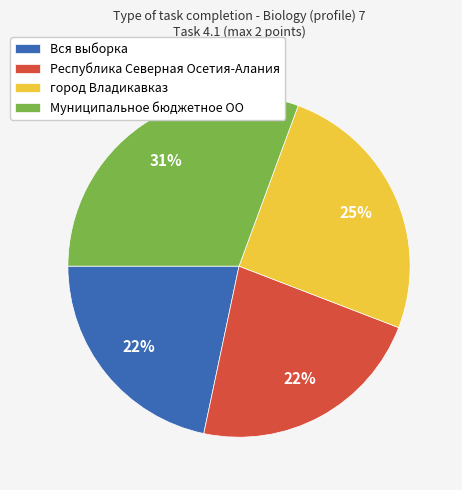

To the nearest percent, what is the difference between the largest and smallest slice percentages?

9%